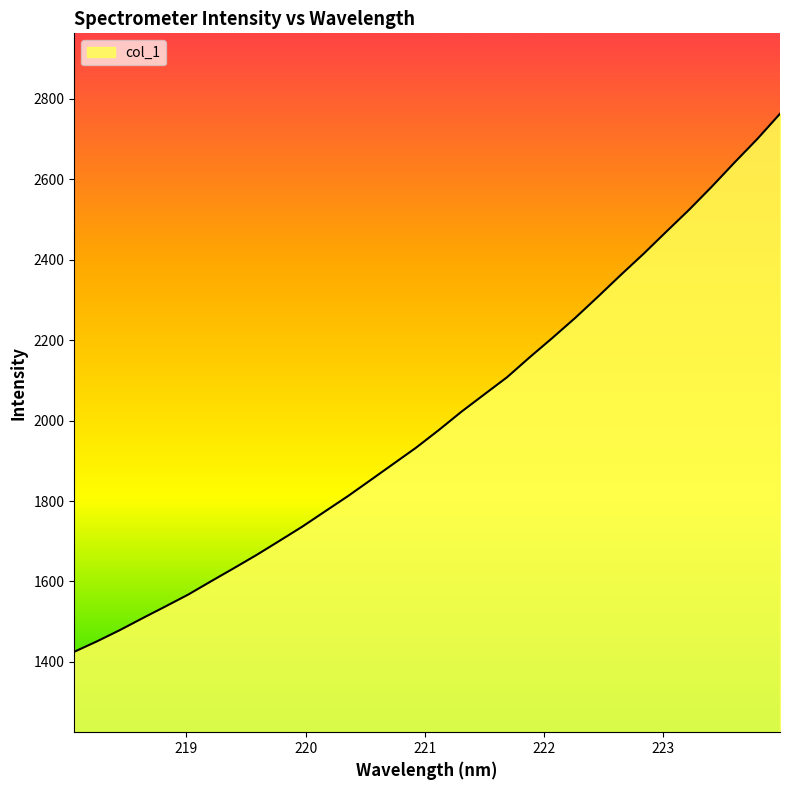

What is the average value?

2003.9